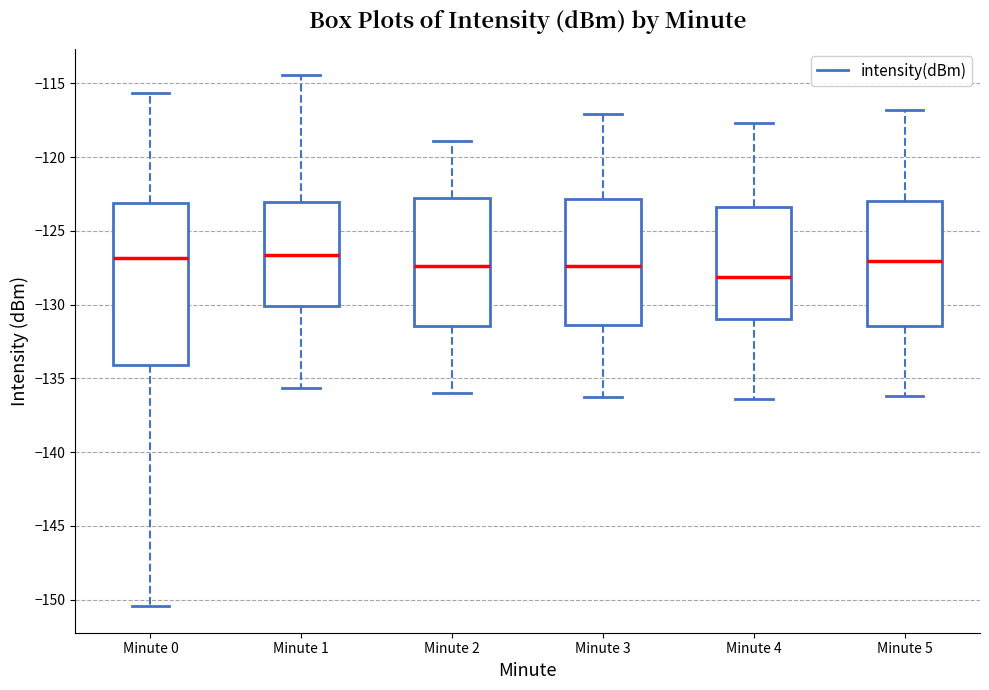

Which box is the tallest, from its lower edge to its upper edge?

Minute 0